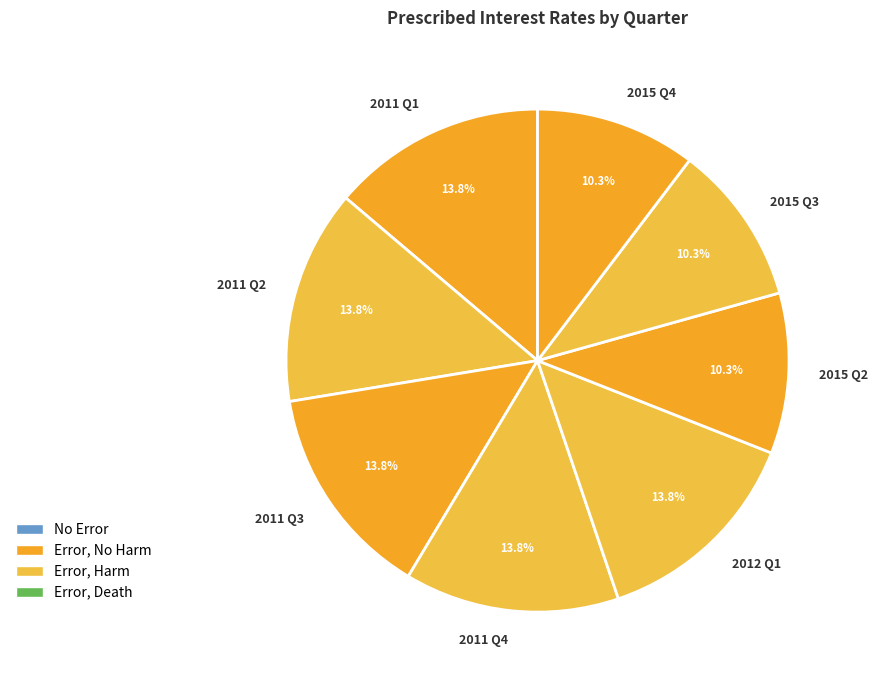

Is the sum of 2011 Q4 and 2011 Q3 greater than half?

No